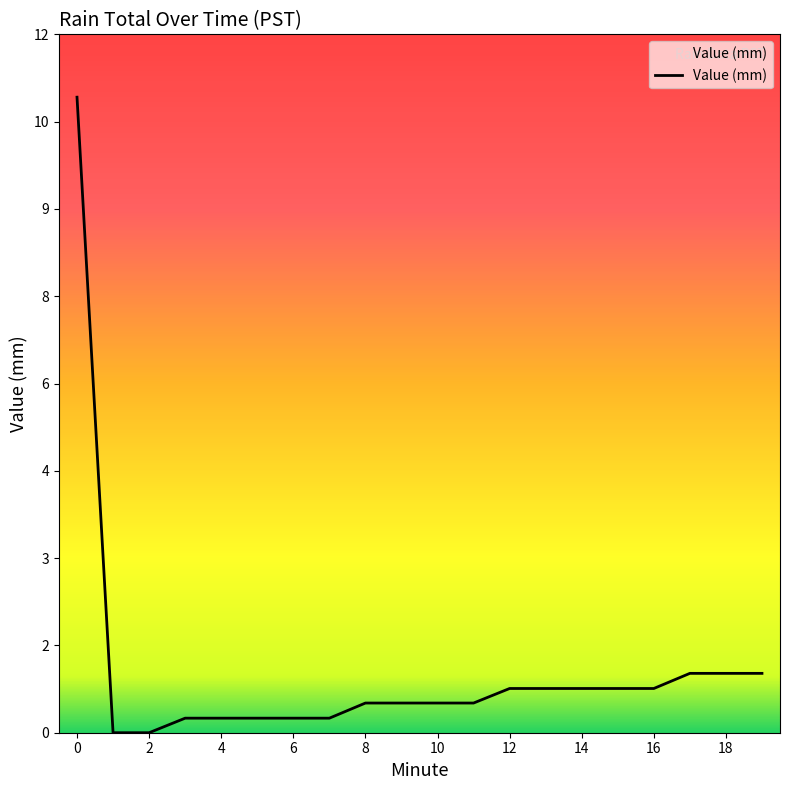

Does the chart have visible grid lines?

No